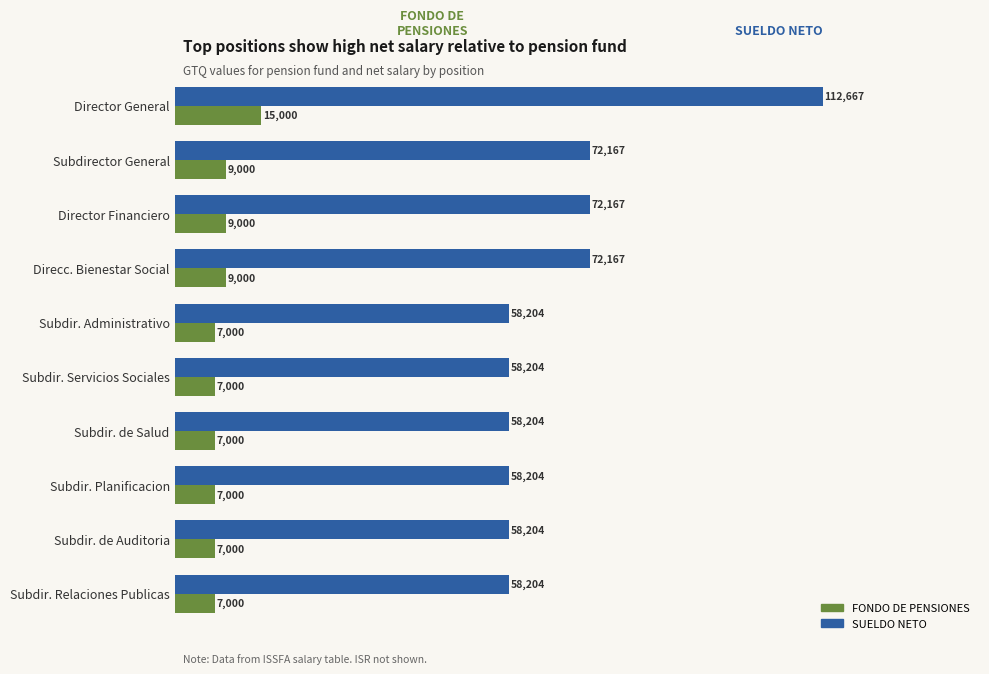

How many data points in FONDO DE PENSIONES are above 7000?

4